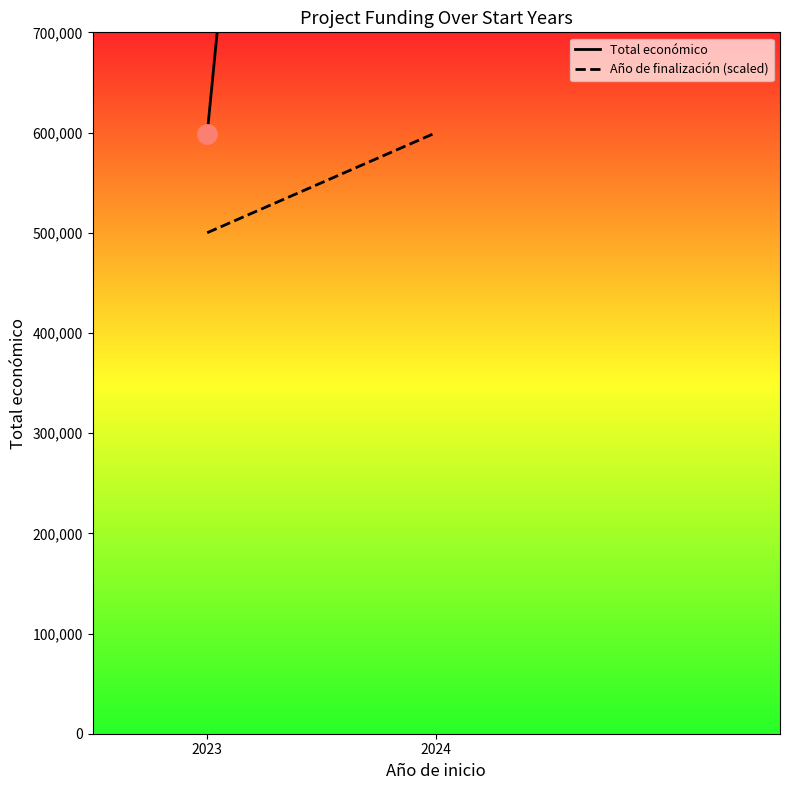

Rank the series by their average value, from lowest to highest.

Año de finalización (scaled), Total económico